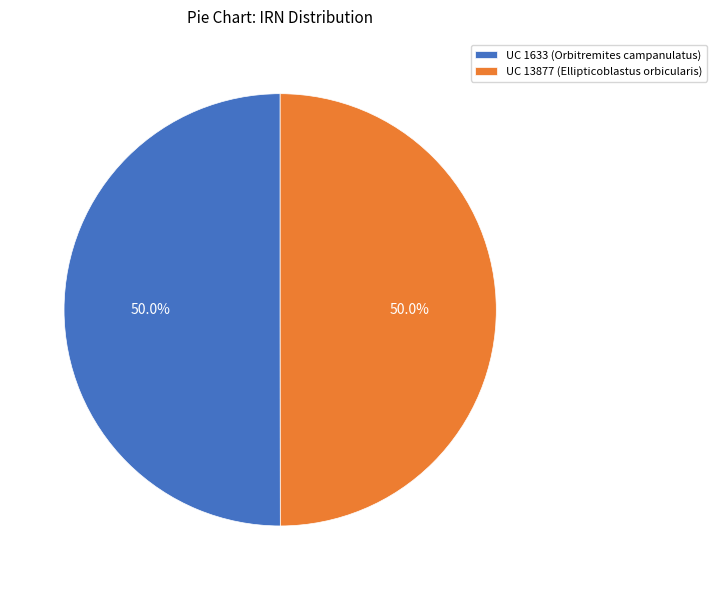

To the nearest percent, what is the combined percentage of UC 13877 (Ellipticoblastus orbicularis) and UC 1633 (Orbitremites campanulatus)?

100%